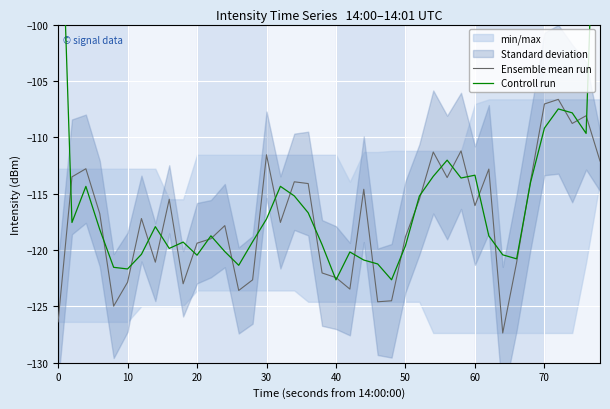

True or false: Ensemble mean run has a value of -64.4 at 0.

False